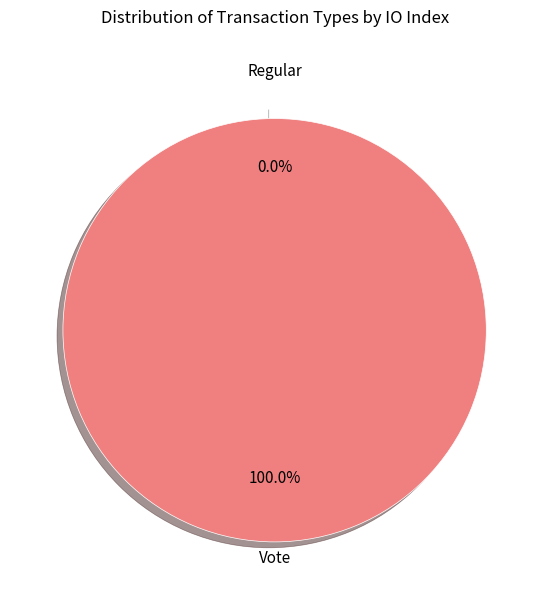

The Vote slice represents 88% of the pie. True or false?

False